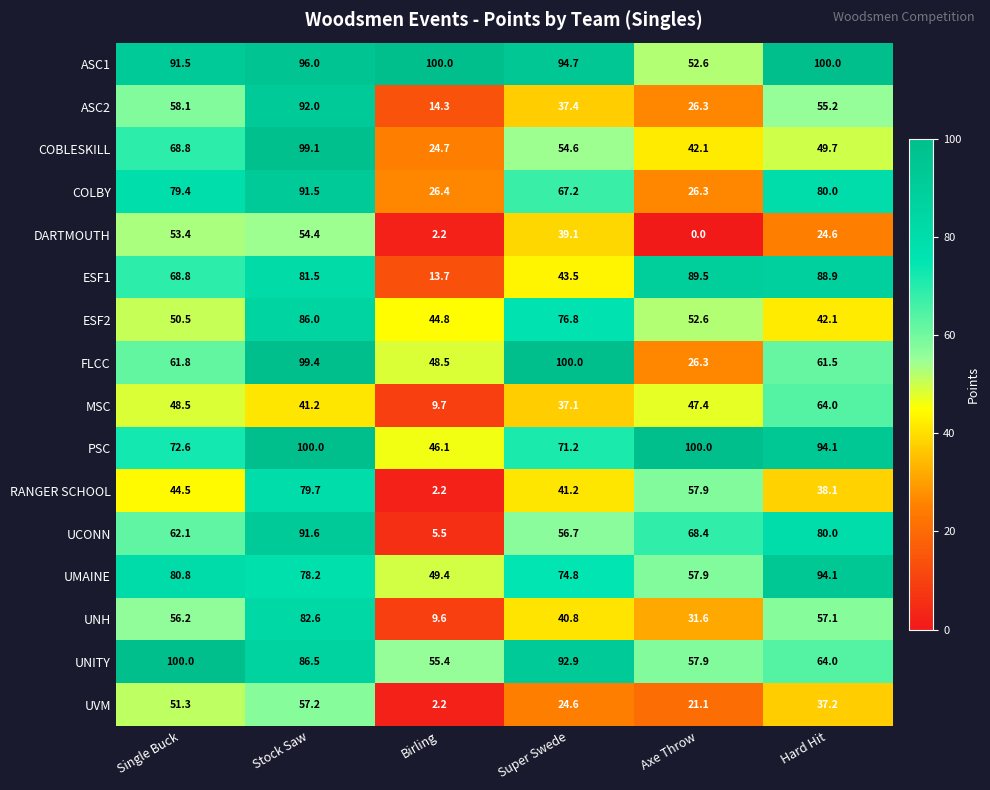

Where is UNH nearest to the value 46?

Super Swede